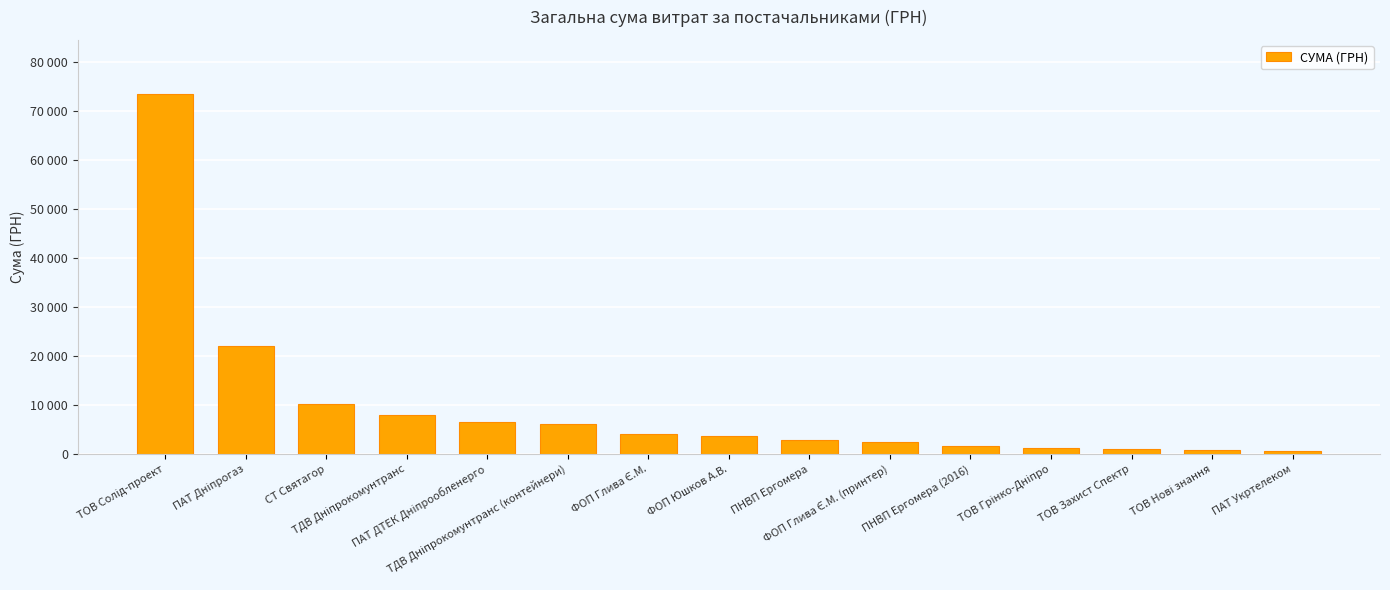

Reading left to right, extract all data points from this chart.

ТОВ Солід-проект=73490.0	ПАТ Дніпрогаз=22049.5	СТ Святагор=10210.4	ТДВ Дніпрокомунтранс=8056.2	ПАТ ДТЕК Дніпрообленерго=6548.6	ТДВ Дніпрокомунтранс (контейнери)=6090.0	ФОП Глива Є.М.=4000.0	ФОП Юшков А.В.=3600.0	ПНВП Ергомера=2796.0	ФОП Глива Є.М. (принтер)=2400.0	ПНВП Ергомера (2016)=1596.0	ТОВ Грінко-Дніпро=1200.0	ТОВ Захист Спектр=992.5	ТОВ Нові знання=820.0	ПАТ Укртелеком=546.3